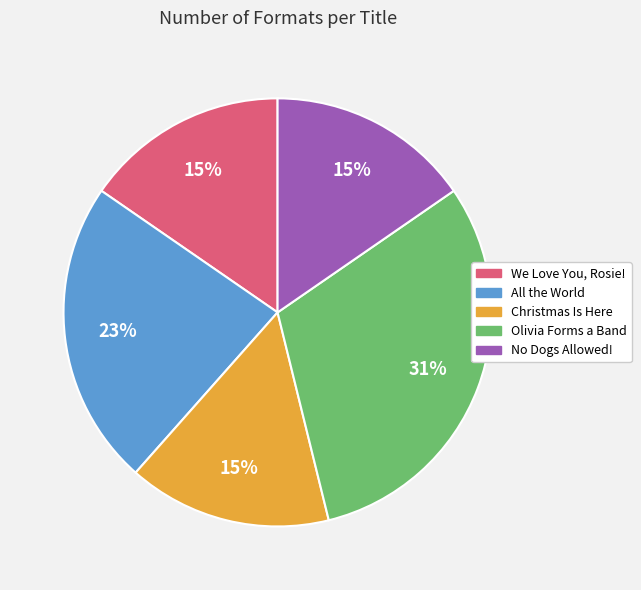

Which category has the biggest portion of the pie?

Olivia Forms a Band